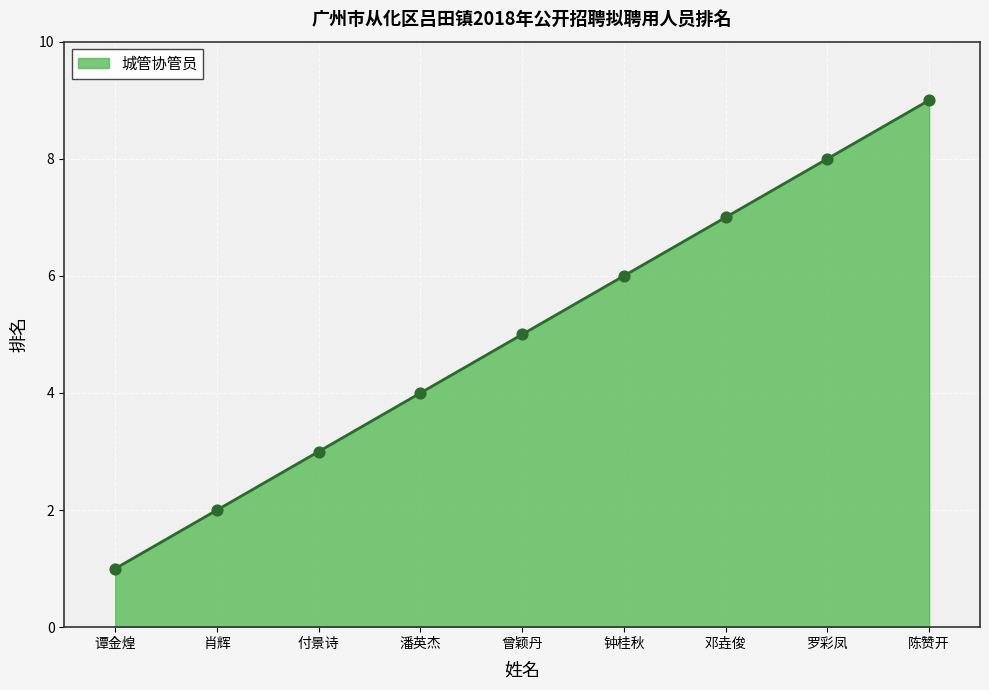

What is the change in value from 邓垚俊 to 罗彩凤?

+1